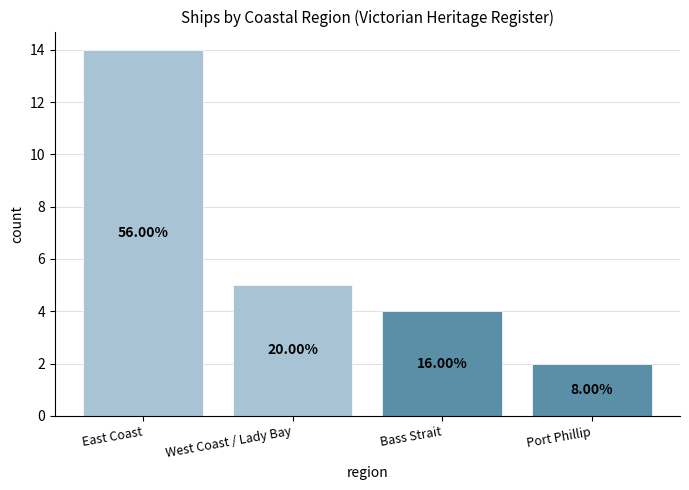

At which category does the chart reach its peak across all series?

East Coast